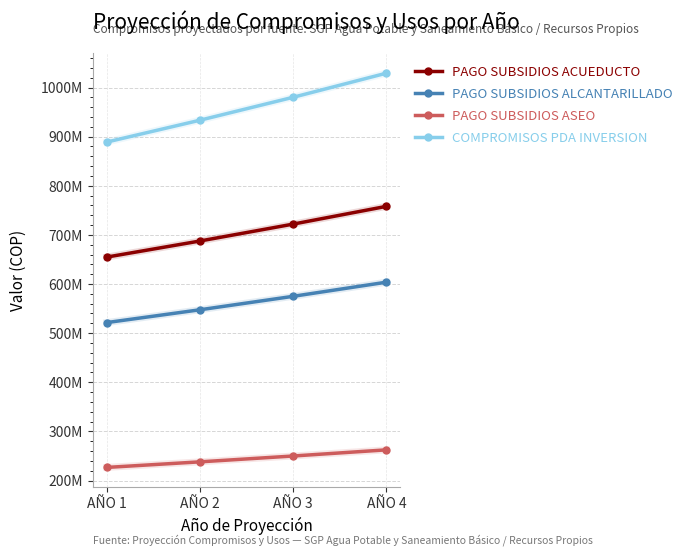

At which label is PAGO SUBSIDIOS ALCANTARILLADO closest to 562623008?

AÑO 3